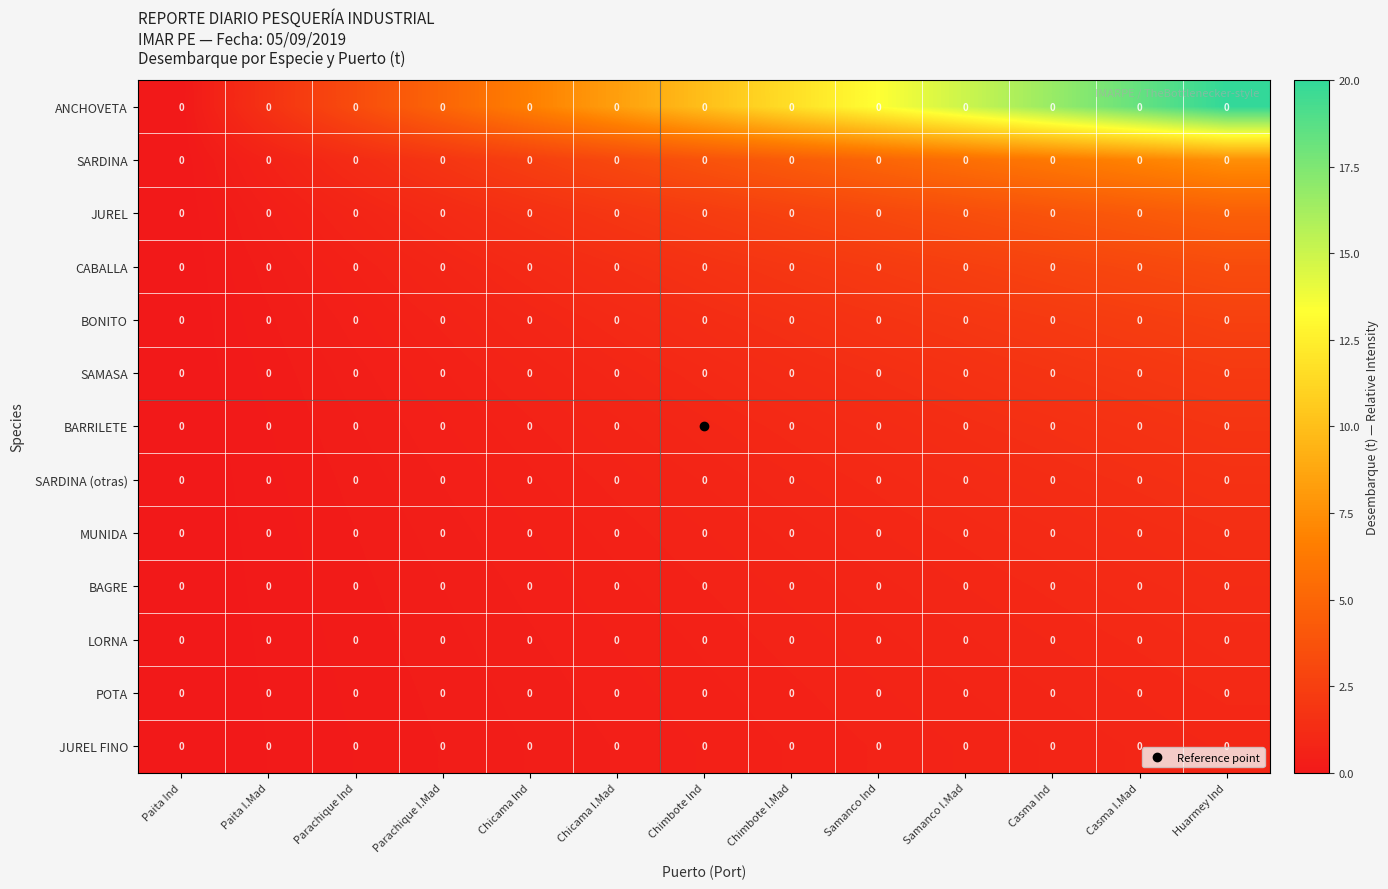

At which label does BARRILETE reach its minimum?

Paita Ind